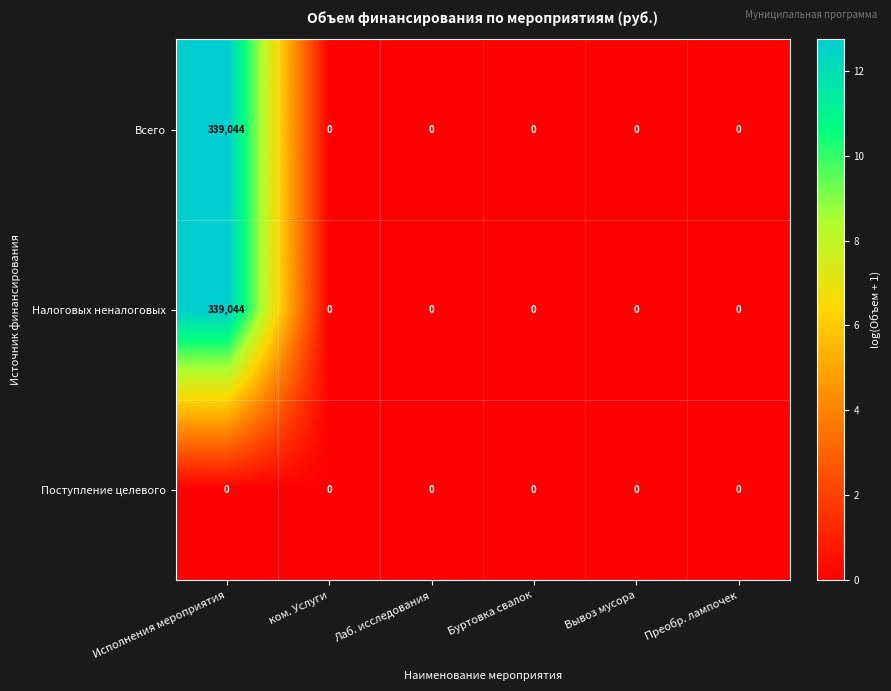

Reading left to right, extract all data points from this chart.

Всего: 339044	0	0	0	0	0
Налоговых неналоговых: 339044	0	0	0	0	0
Поступление целевого: 0	0	0	0	0	0